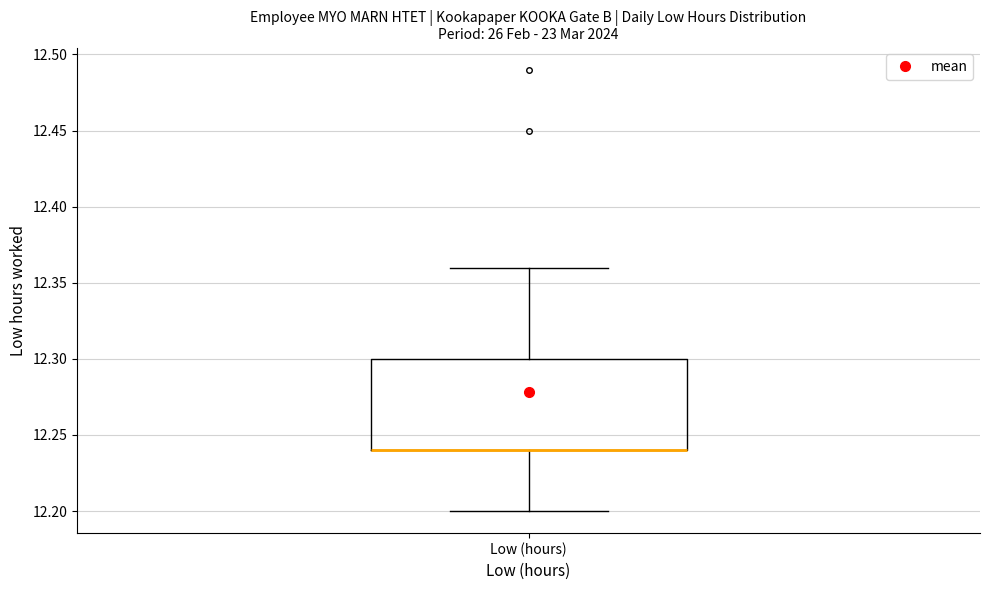

Read this box plot against the y-axis: the position of the median line, the range covered by the box, and the ends of both whiskers. The values are not printed on the chart, so give them approximately, as read against the axis.

median 12.24 (drawn on the box's lower edge), box 12.24 to 12.30, whiskers 12.20 to 12.36